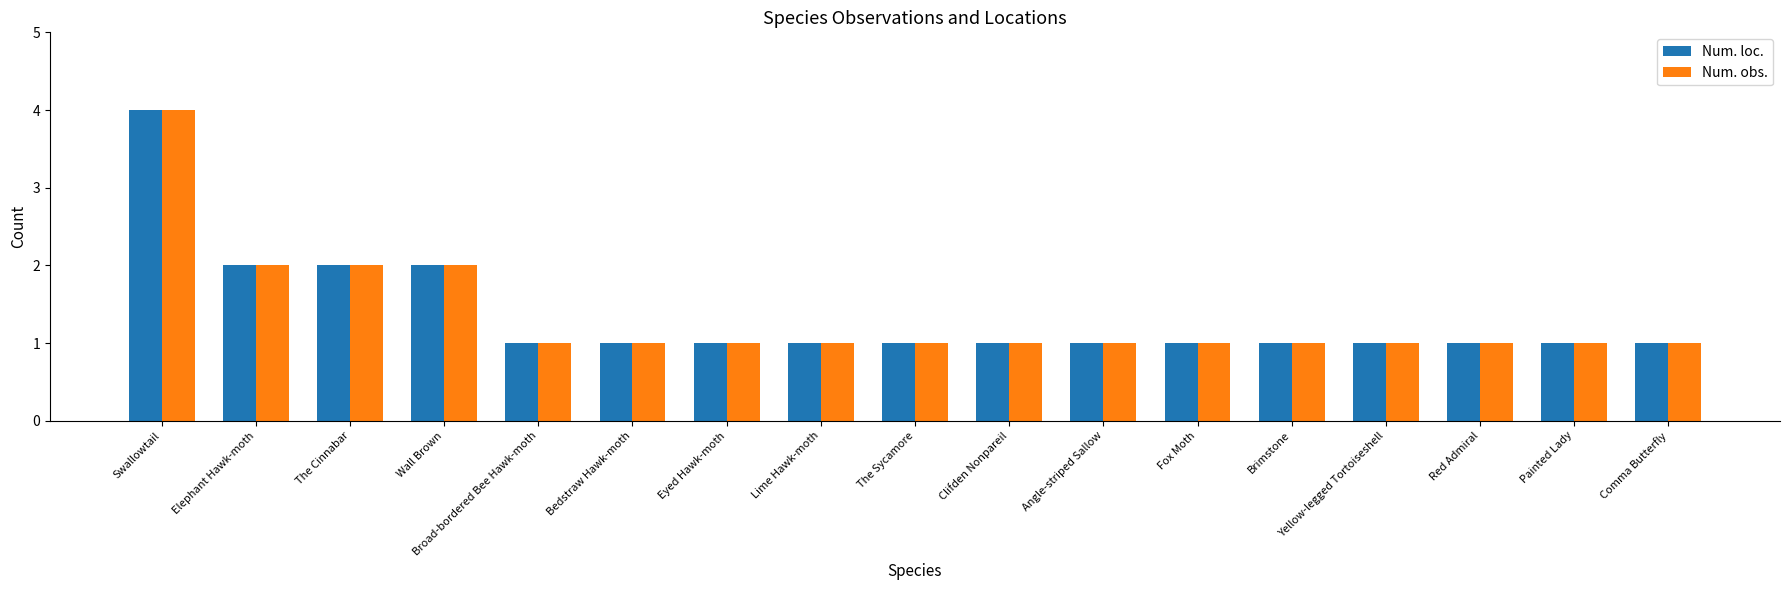

At which category is the sum across all series the highest?

Swallowtail